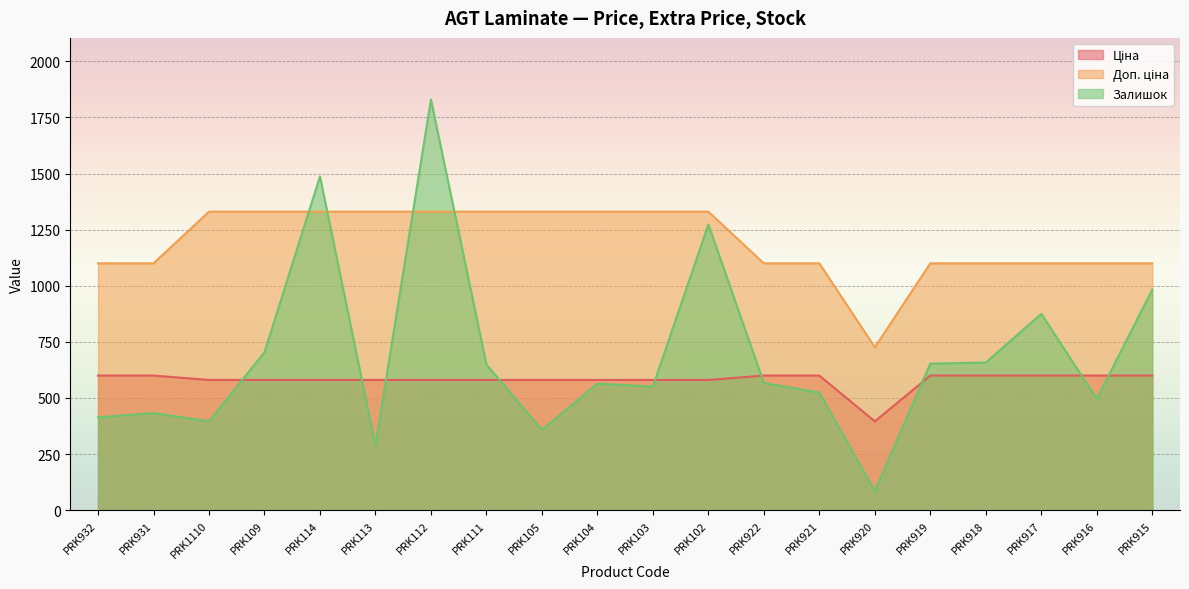

At how many categories does at least one series exceed 1038?

19